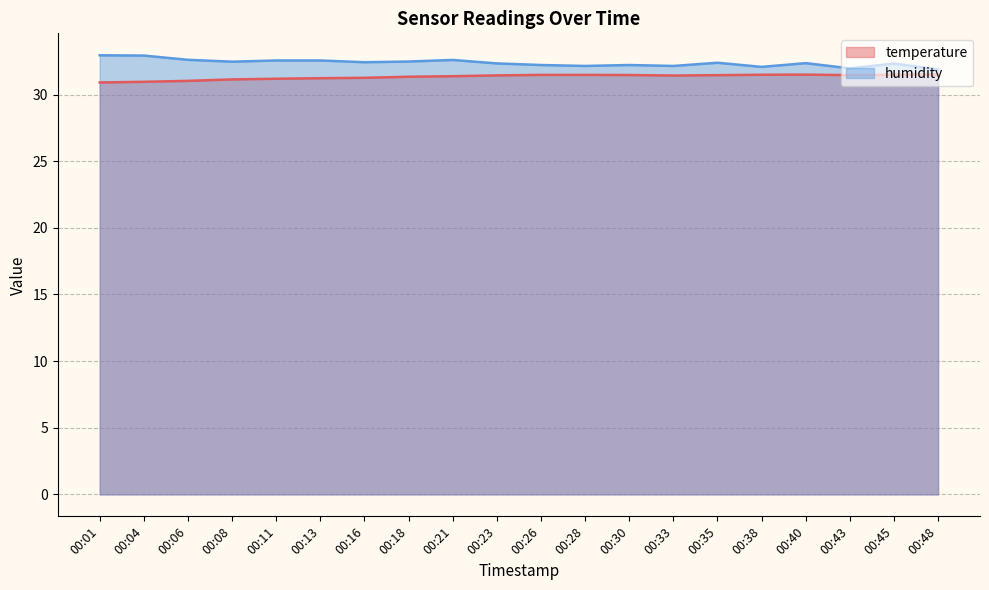

What is the total value across all series at 00:43?

63.4